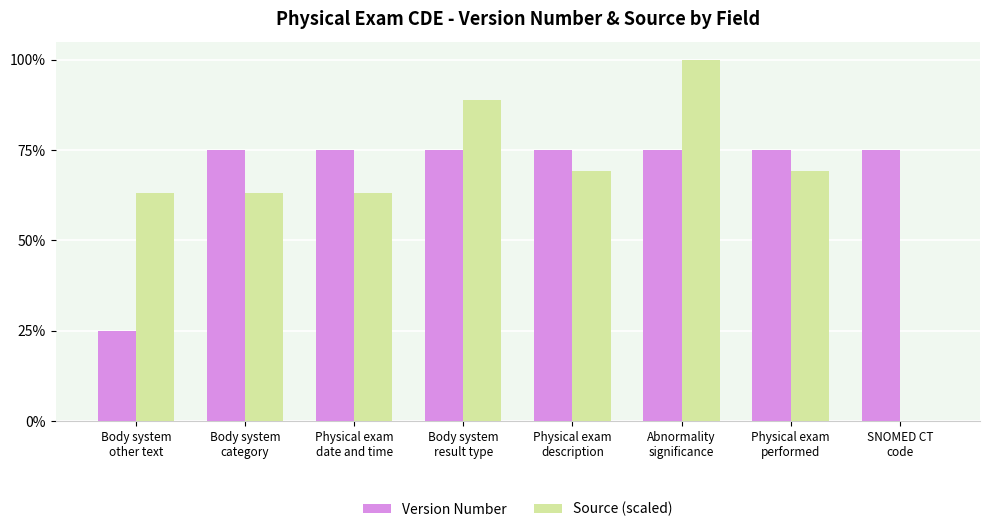

What is the difference between the second highest and minimum values in the Source (scaled) series?

0.9